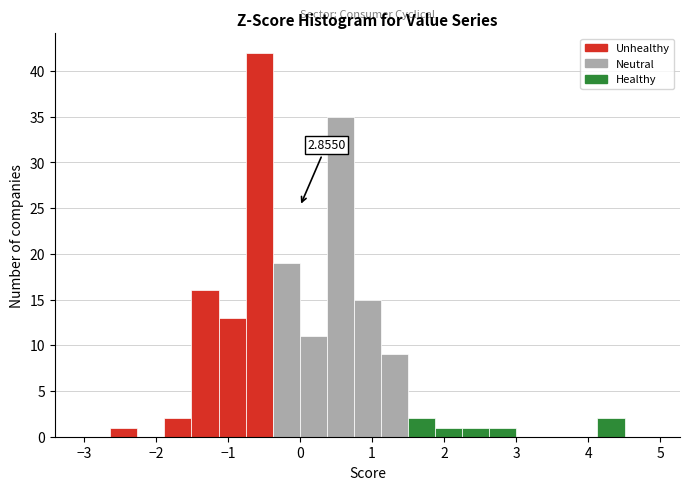

Around what value on the x-axis is the tallest bar? Give the approximate position of its centre, as read against the axis.

-0.6